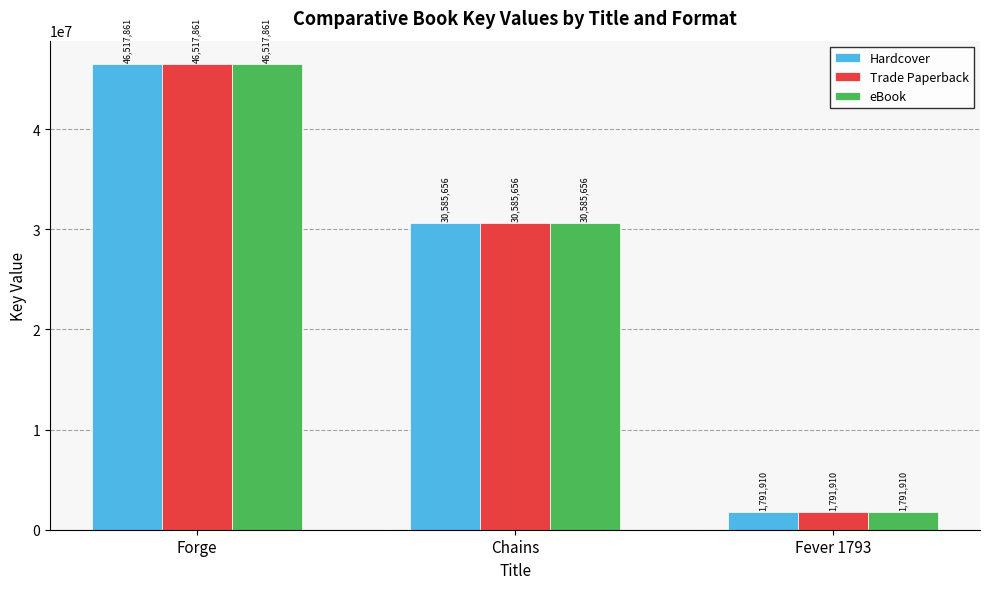

Reading left to right, extract all data points from this chart.

Hardcover: Forge=46517861	Chains=30585656	Fever 1793=1791910
Trade Paperback: Forge=46517861	Chains=30585656	Fever 1793=1791910
eBook: Forge=46517861	Chains=30585656	Fever 1793=1791910